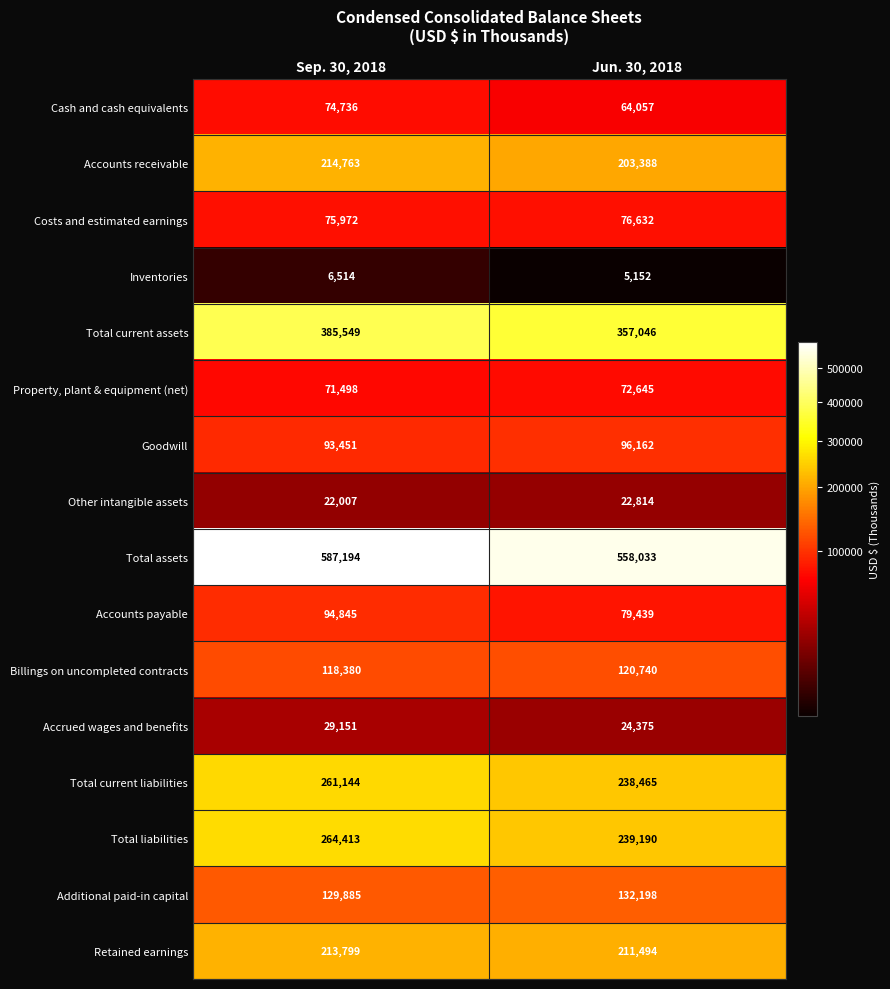

Rank the series by their maximum value, from highest to lowest.

Total assets, Total current assets, Total liabilities, Total current liabilities, Accounts receivable, Retained earnings, Additional paid-in capital, Billings on uncompleted contracts, Goodwill, Accounts payable, Costs and estimated earnings, Cash and cash equivalents, Property, plant & equipment (net), Accrued wages and benefits, Other intangible assets, Inventories